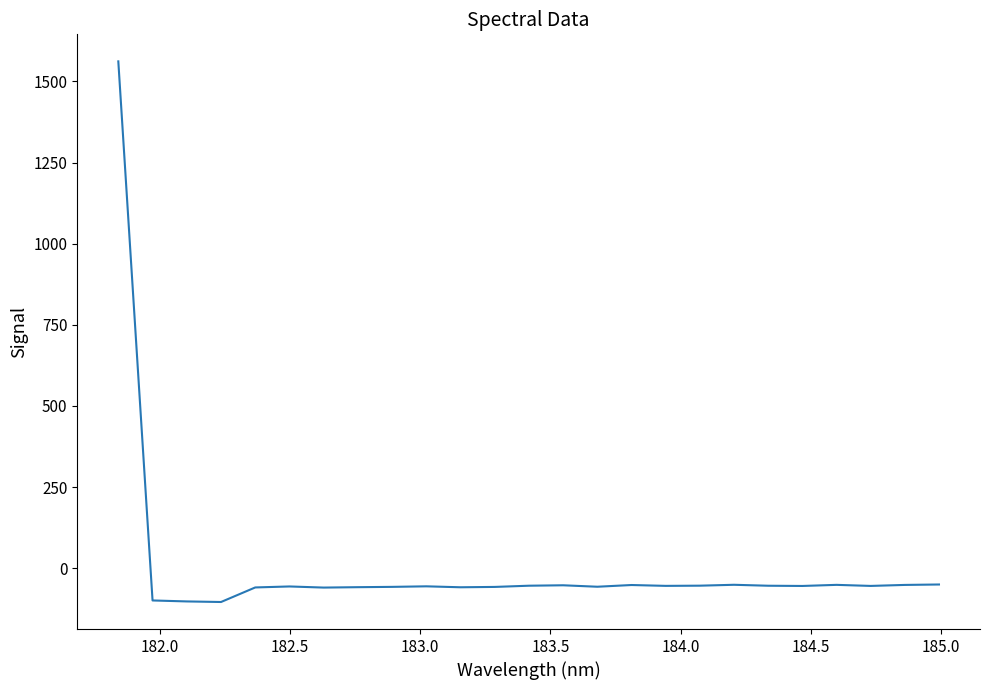

What is the smallest value displayed?

-104.2